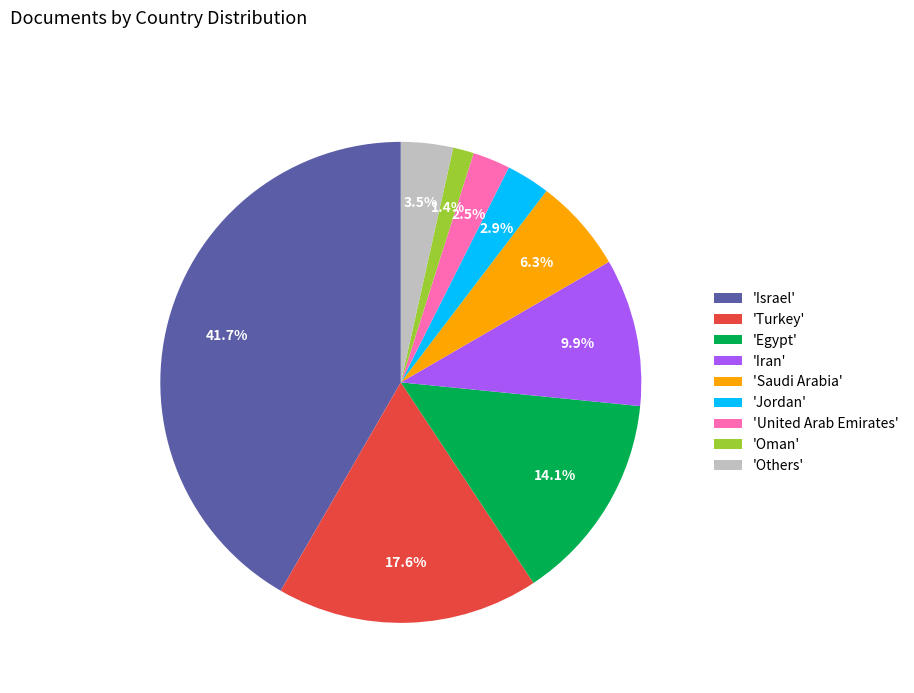

What percentage do 'Iran' and 'Oman' together represent?

11.3%